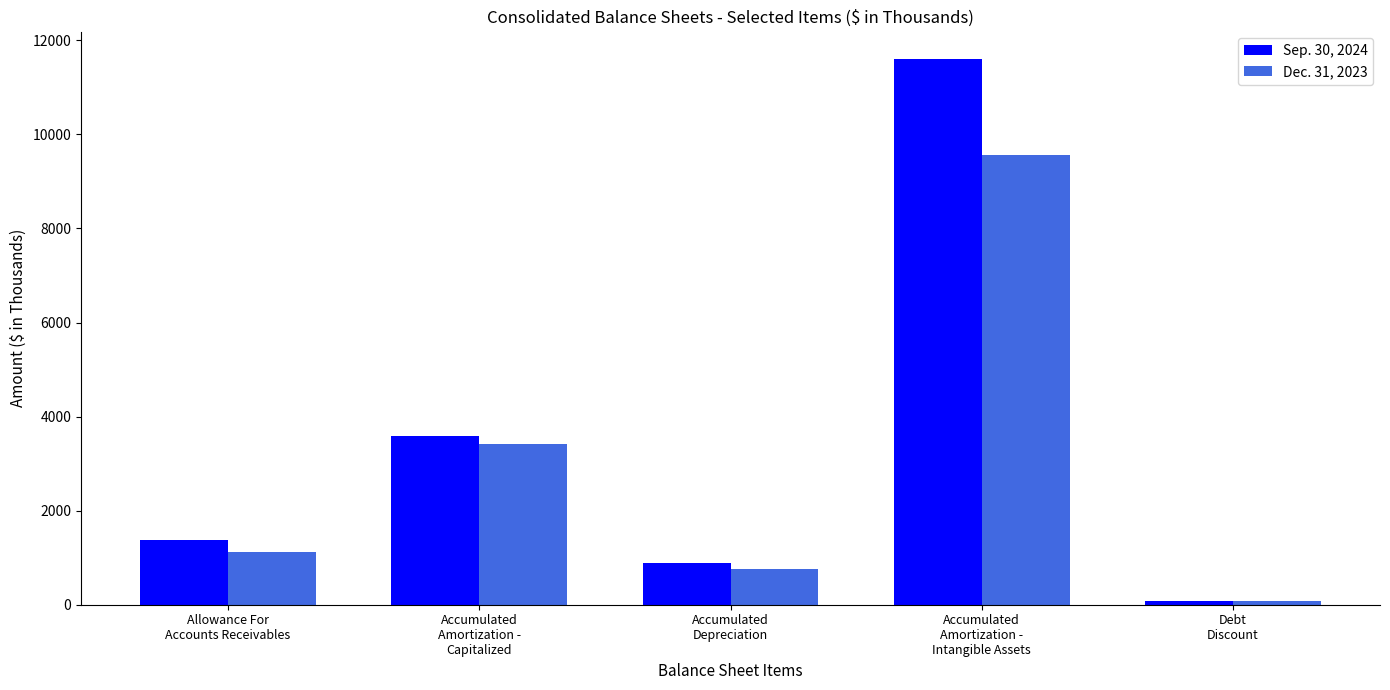

How many bars are there in total?

10